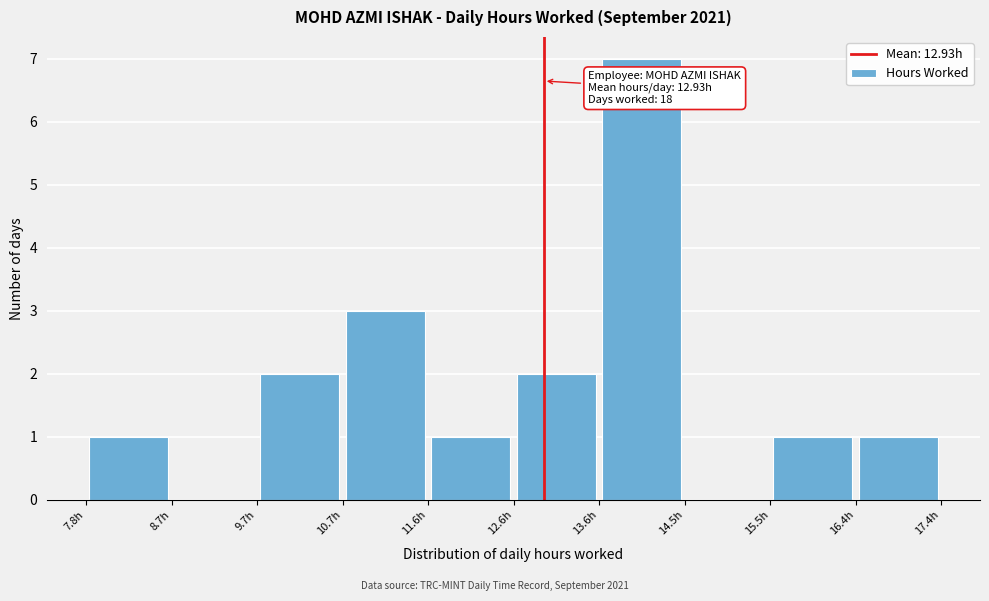

Which range on the x-axis has the tallest bar?

13.6 to 14.5